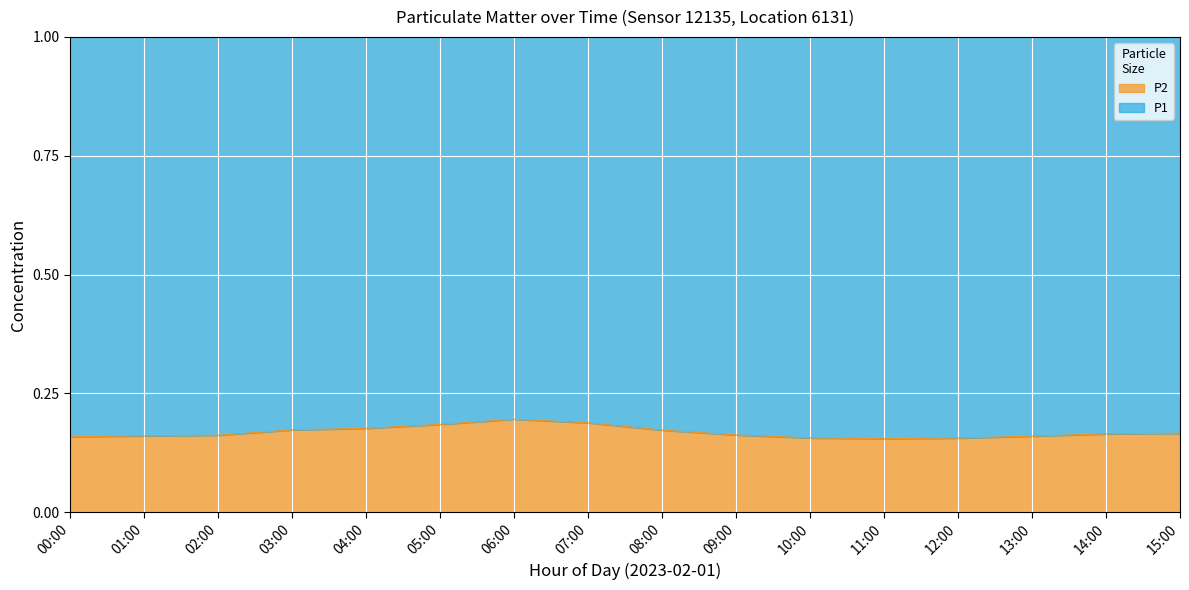

Is it true that the value at 05:00 is 0.2?

True